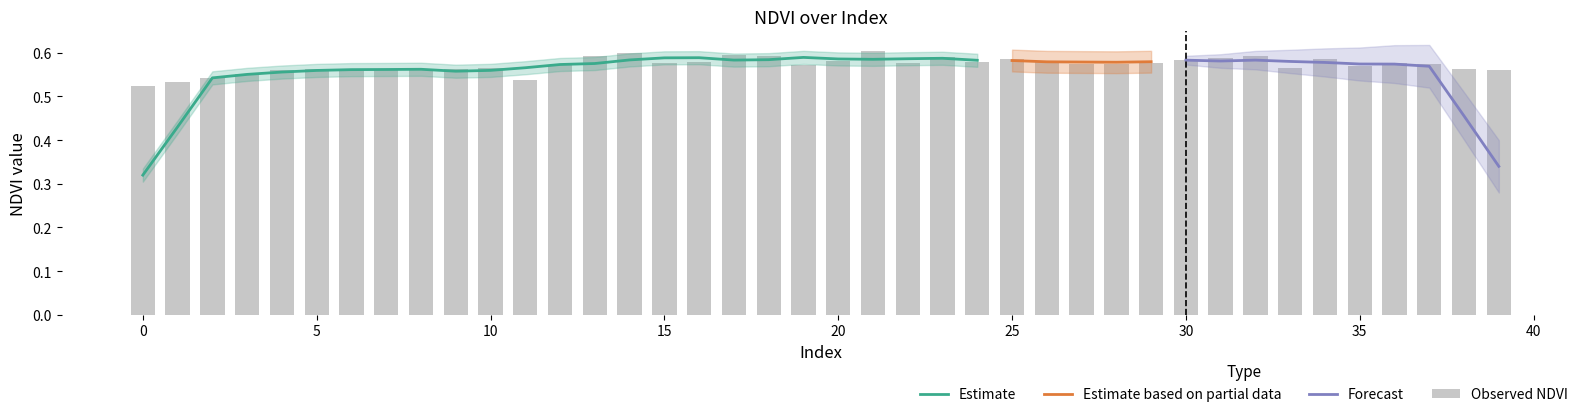

Are the bars grouped side by side (vs. stacked)?

No